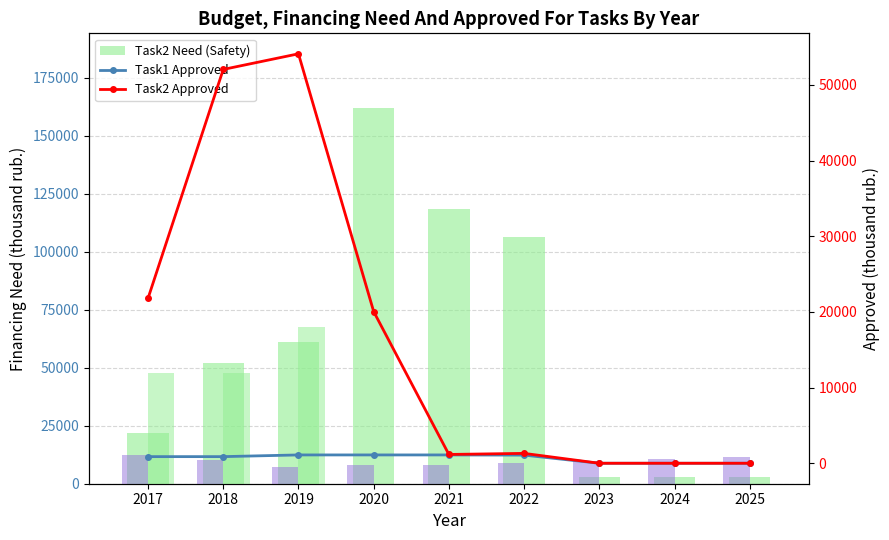

Between 2025 and 2018, which is larger?

2018